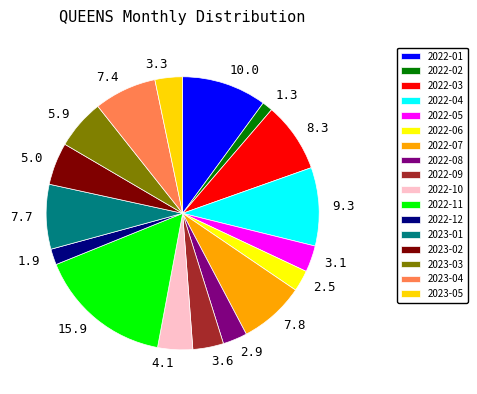

How many segments does this pie chart have?

17